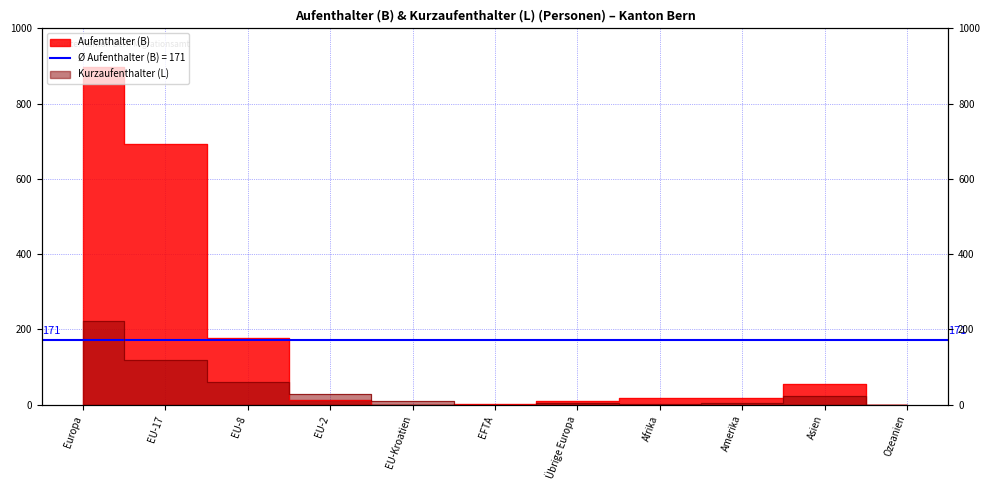

What is the sum of the Kurzaufenthalter (L) values at EU-Kroatien and Ozeanien?

11